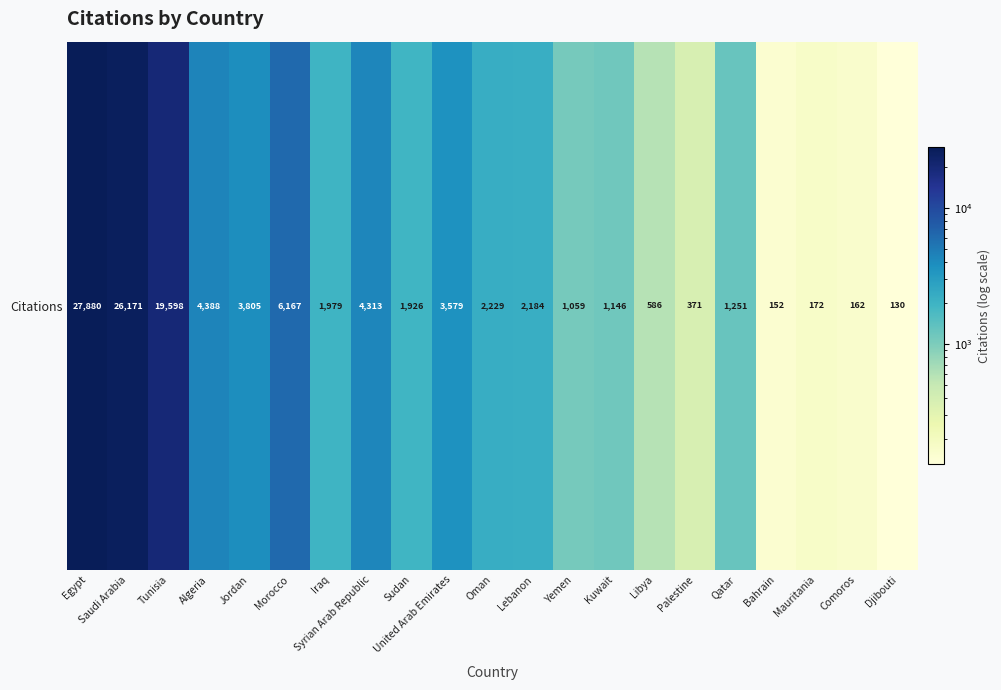

What is the average value?

5202